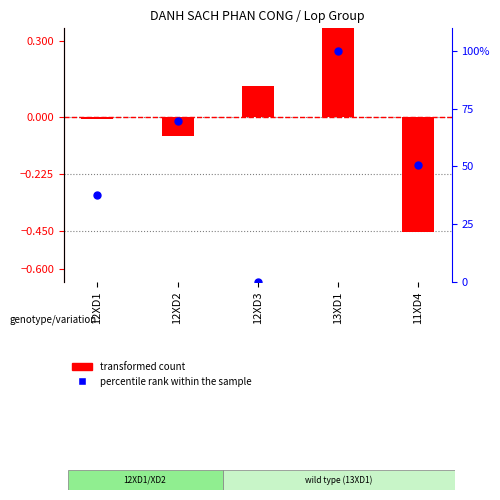

Which series has the largest total across all categories?

percentile rank within the sample